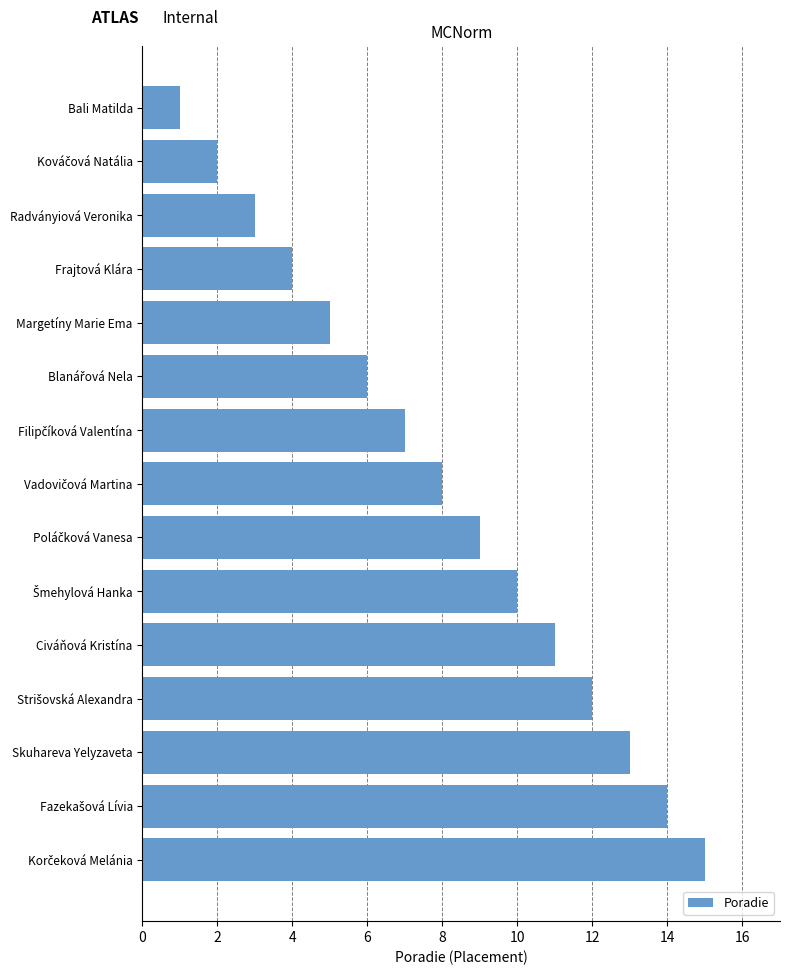

Count the number of data series in this chart.

1